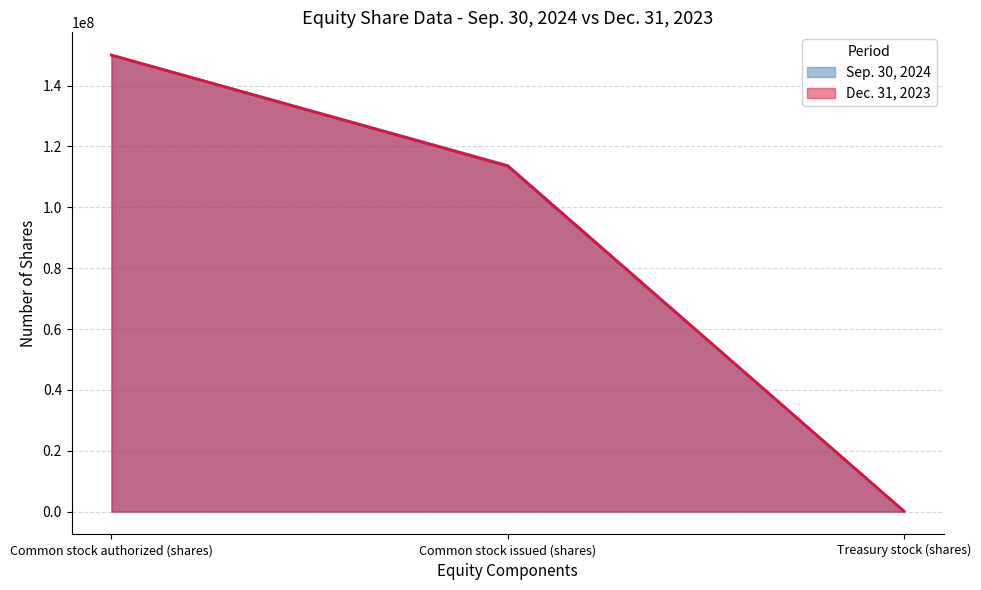

What is the greatest value displayed?

150000000